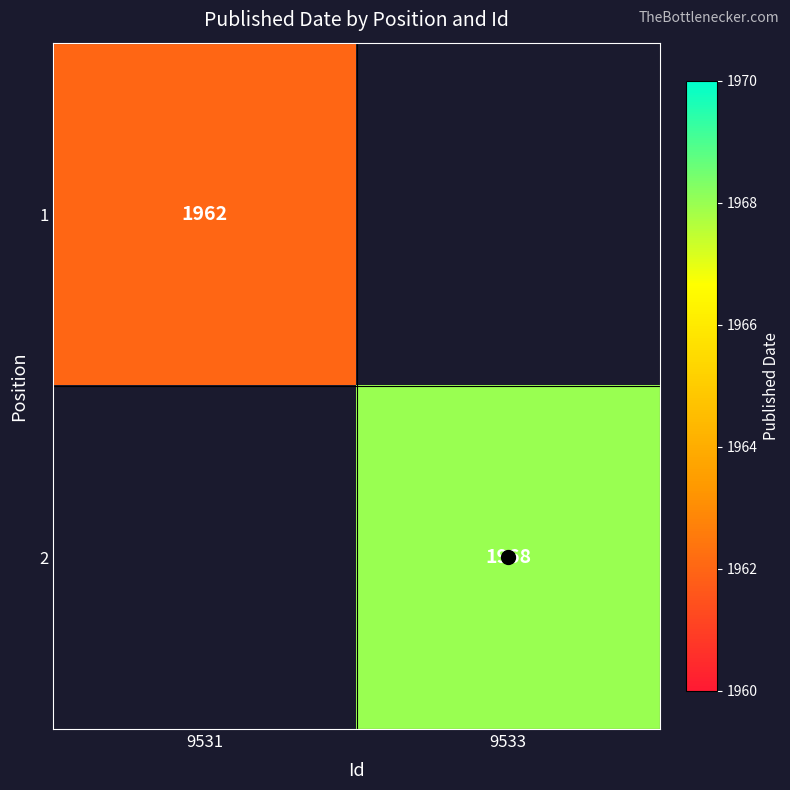

At which category does the chart reach its peak across all series?

9533